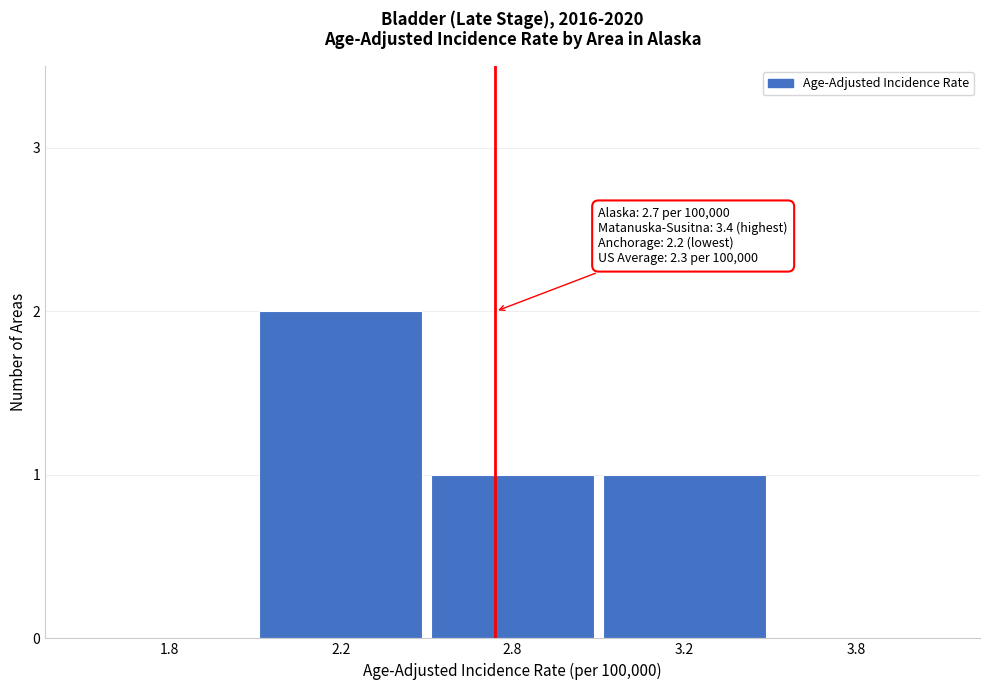

Reading left to right, extract all data points from this chart.

1.8=0	2.2=2	2.8=1	3.2=1	3.8=0